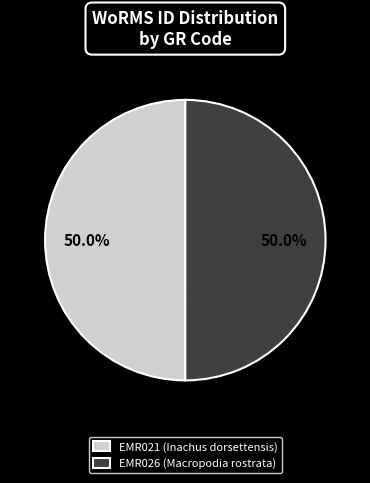

What percentage is NOT represented by EMR021 (Inachus dorsettensis)?

50.0%